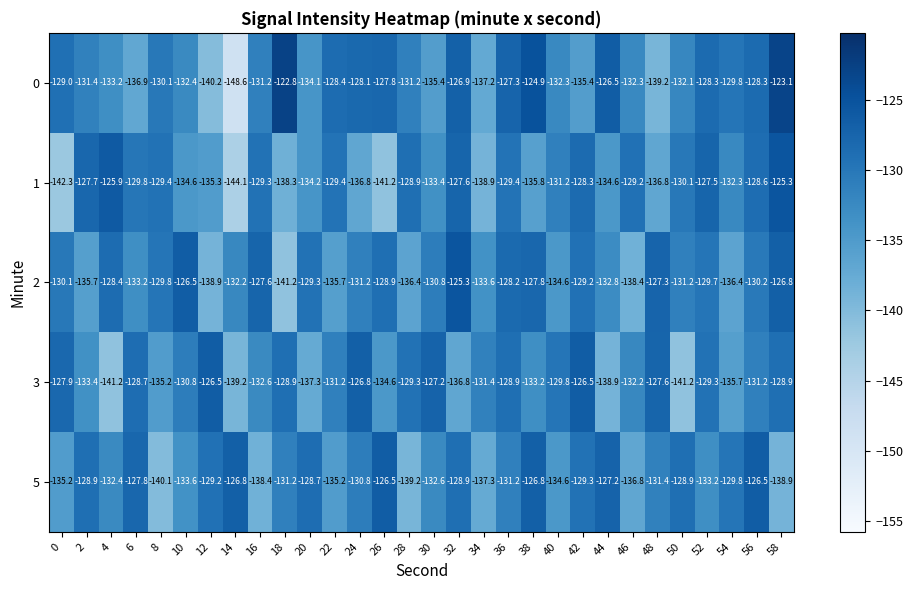

What is the minimum value shown in the chart?

-148.6